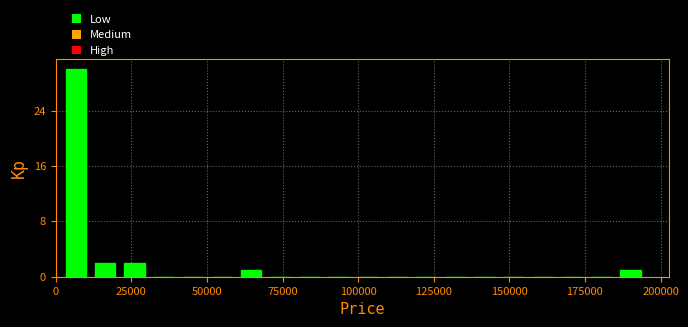

Read against the x-axis, roughly where is the centre of the tallest bar?

5000